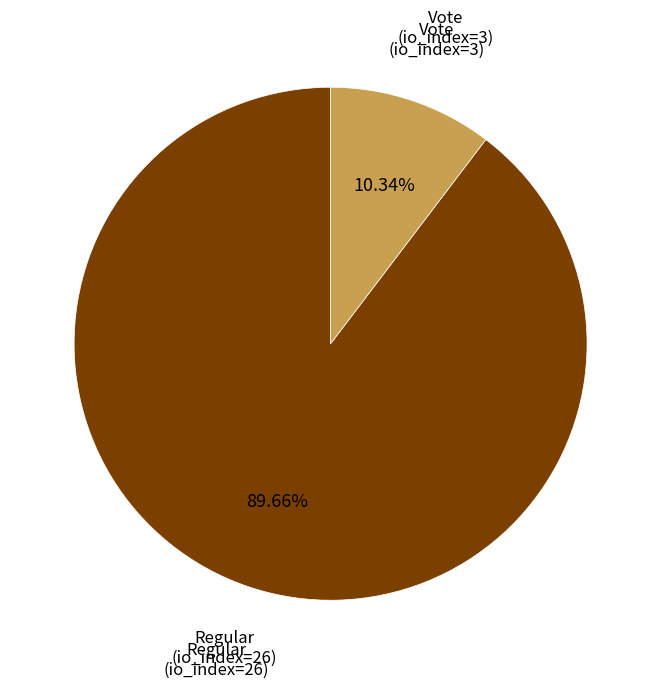

Is there any slice that represents more than half of the pie?

Yes